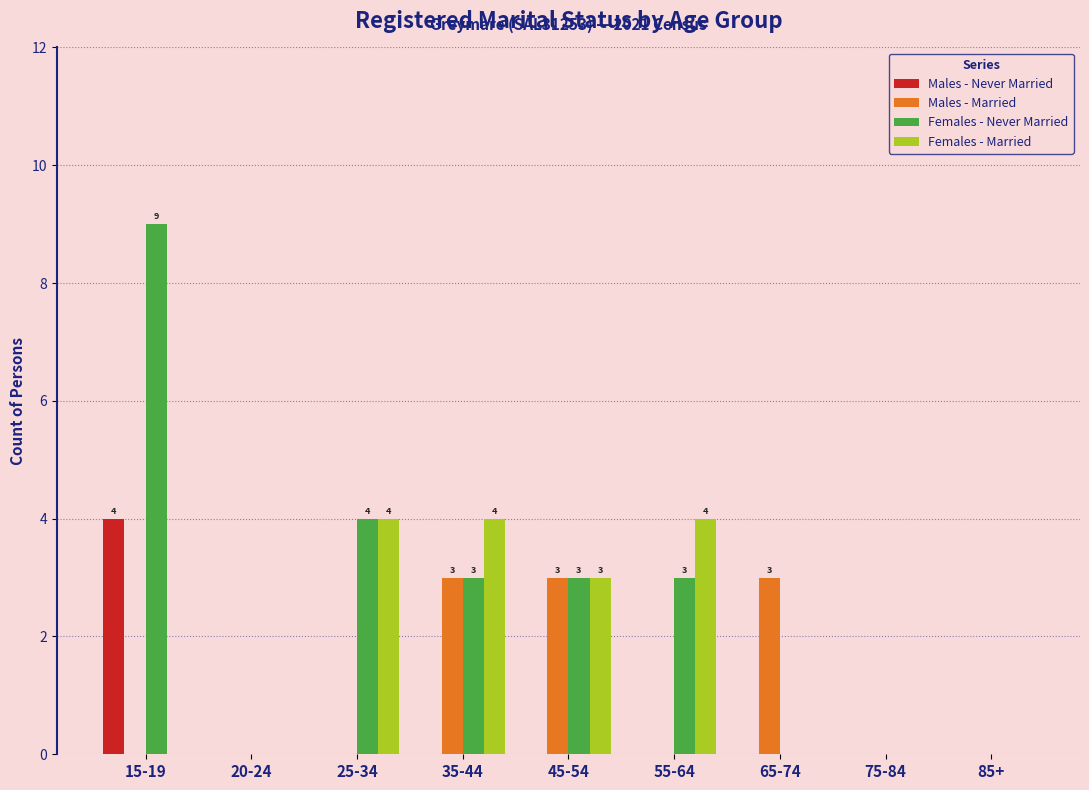

At which label is Females - Married closest to 2?

45-54